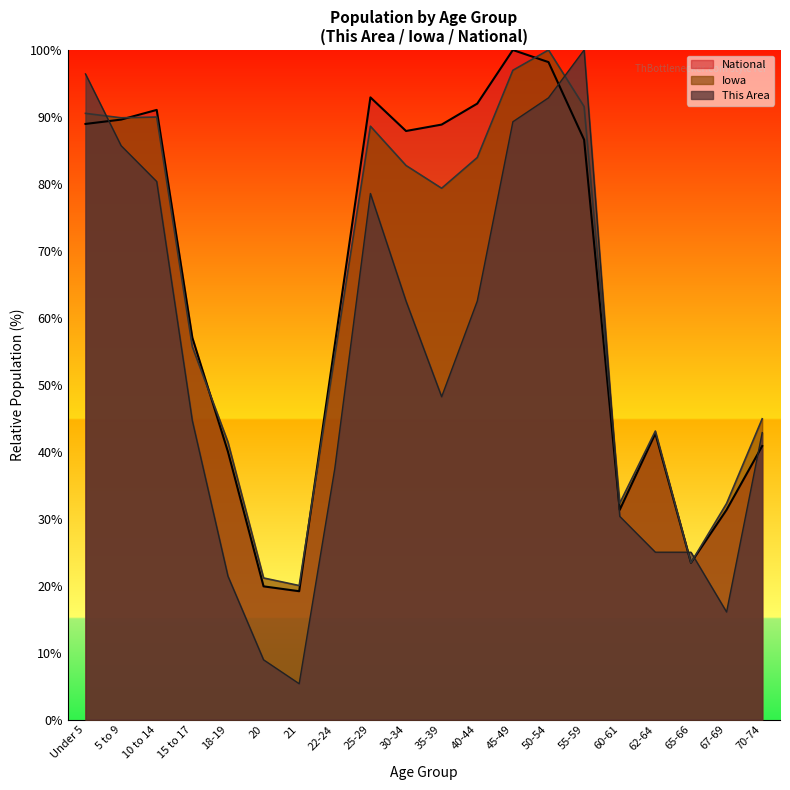

Which category has the lowest value in the Iowa series?

21